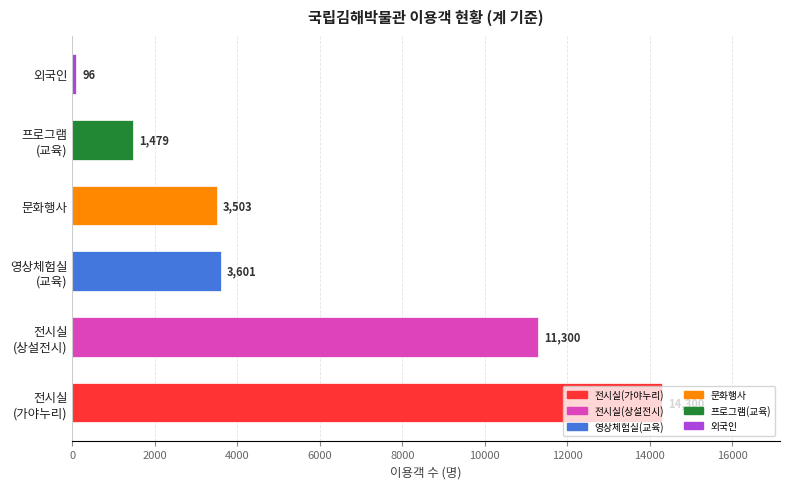

What is the greatest value displayed?

14300